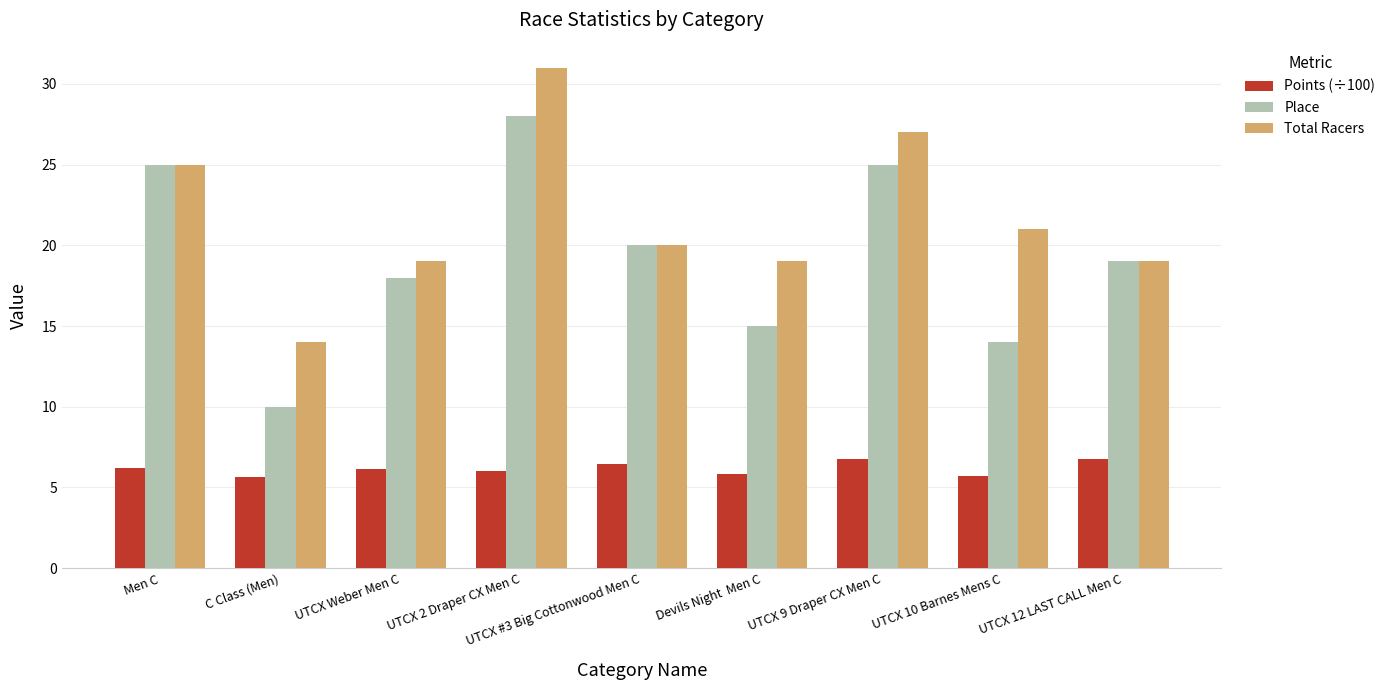

What is the difference between the maximum and minimum values in the Total Racers series?

17.0